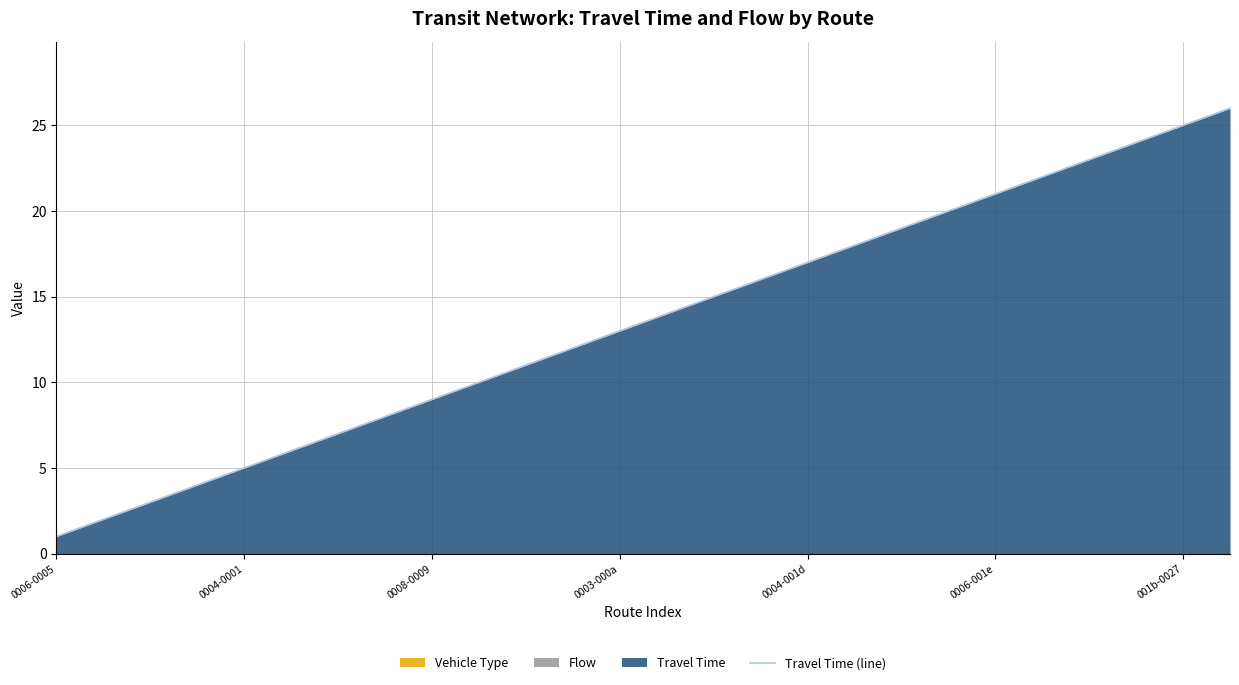

What is the average value?

14